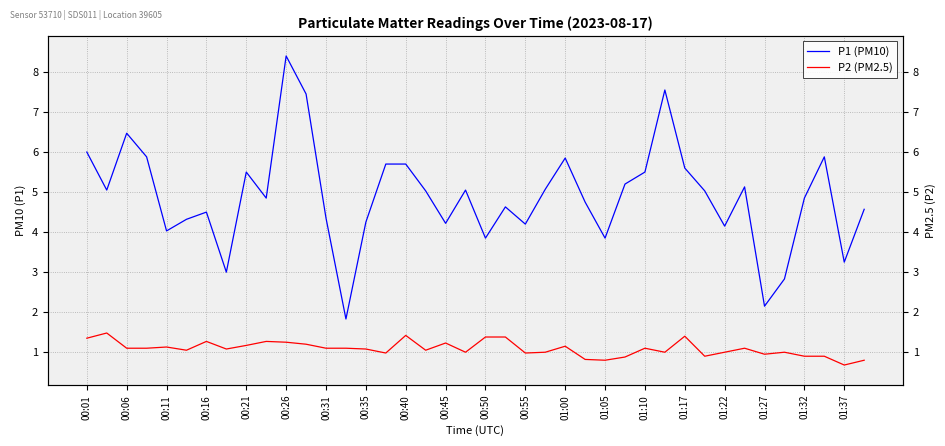

What is the sum of the P2 (PM2.5) values at 01:37 and 00:35?

2.1